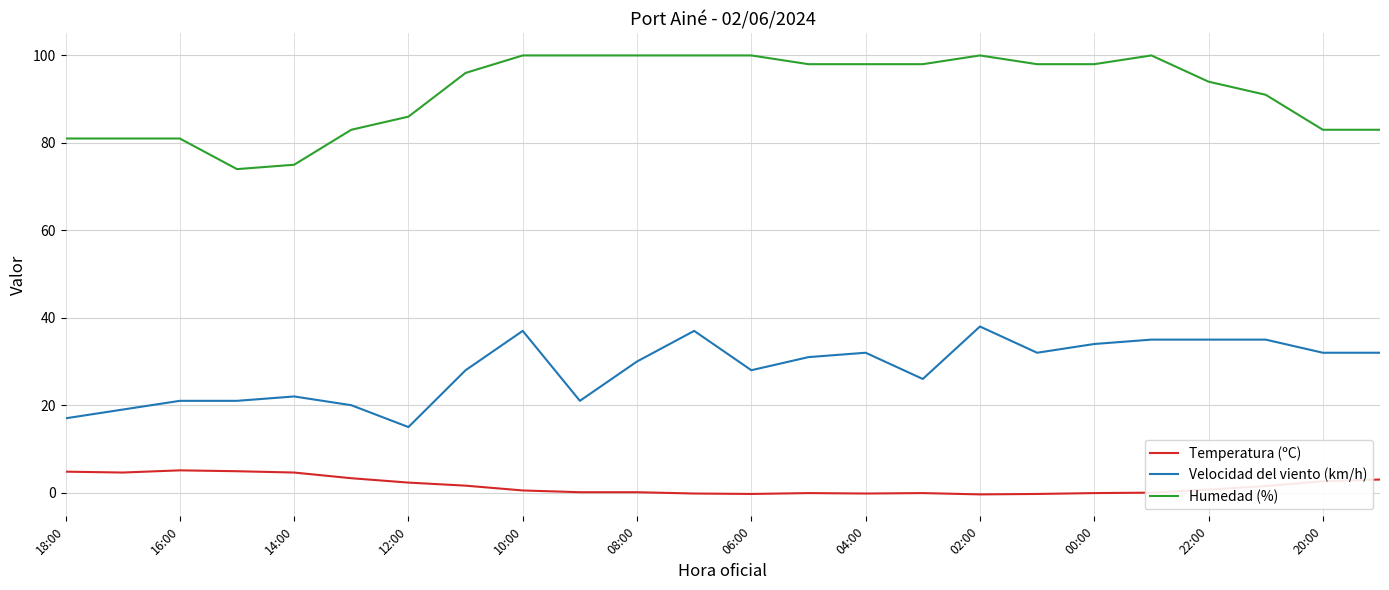

What is the highest value of the Humedad (%) series?

100.0